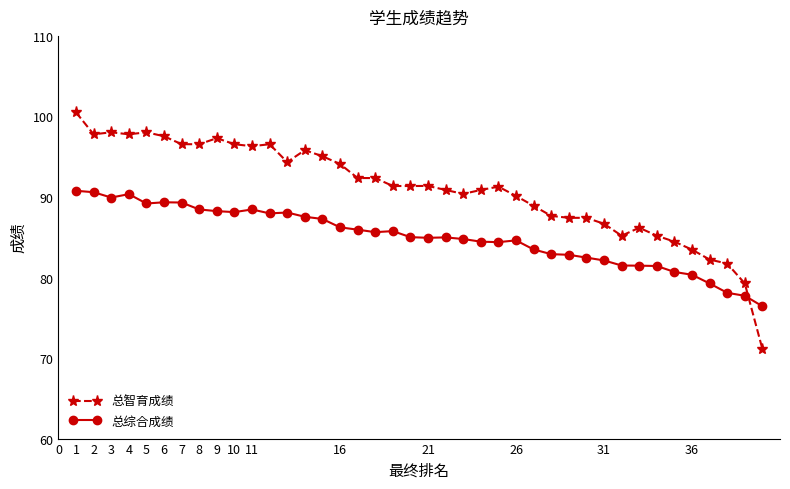

At how many categories does at least one series exceed 78?

39